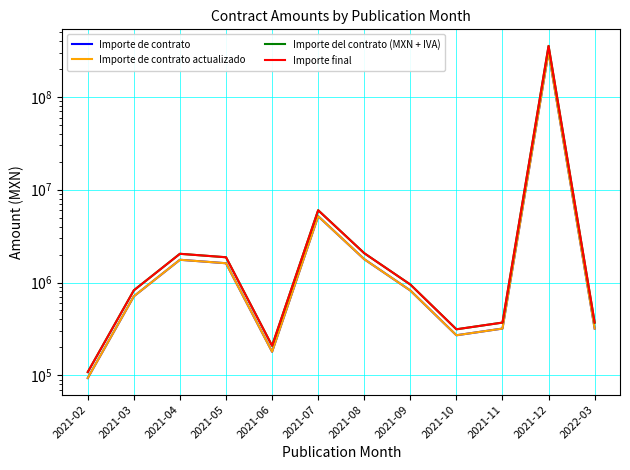

Which category has the lowest value across all series?

2021-02